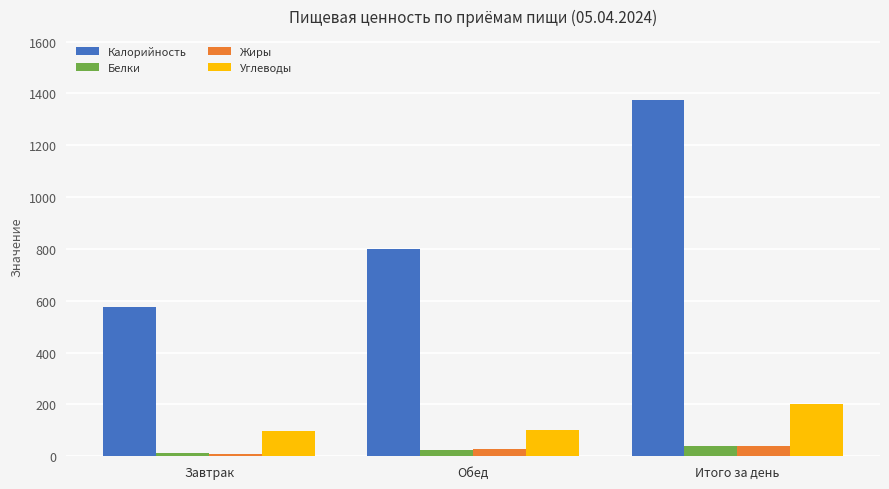

How many bars are there in each group?

4